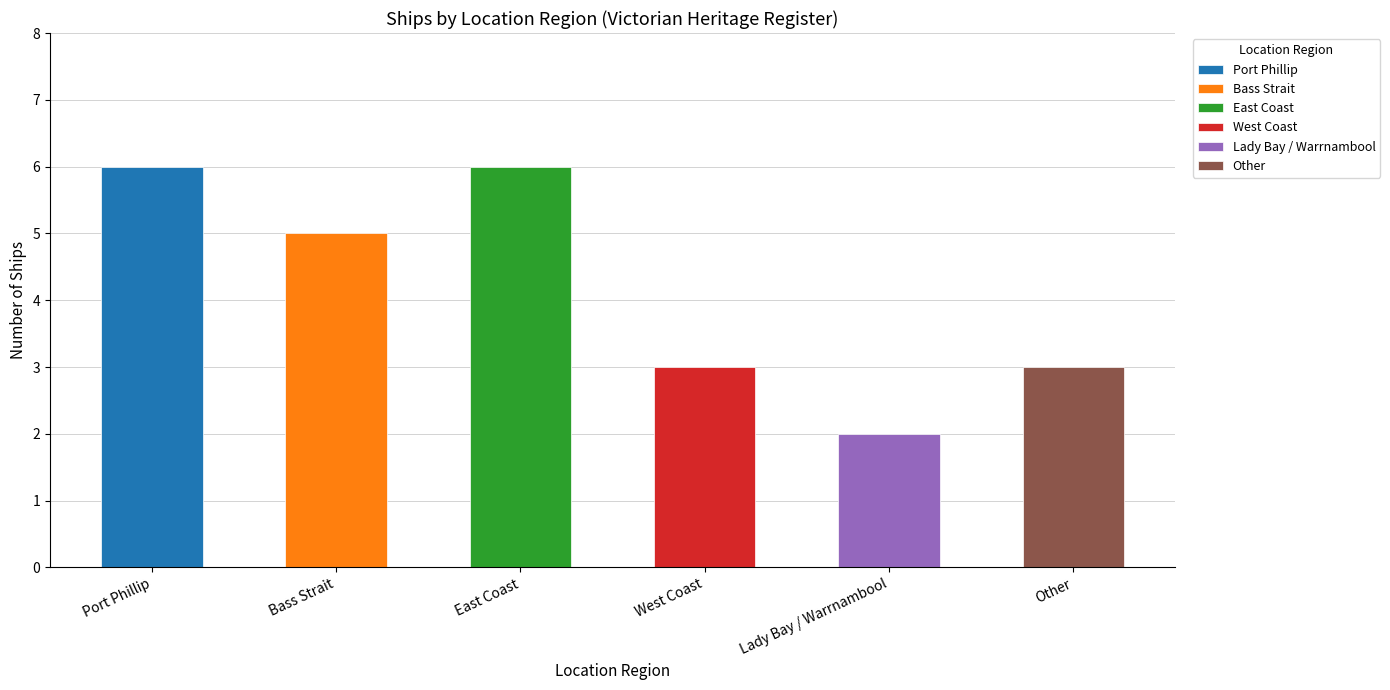

What is the change in value from Port Phillip to Bass Strait?

-1